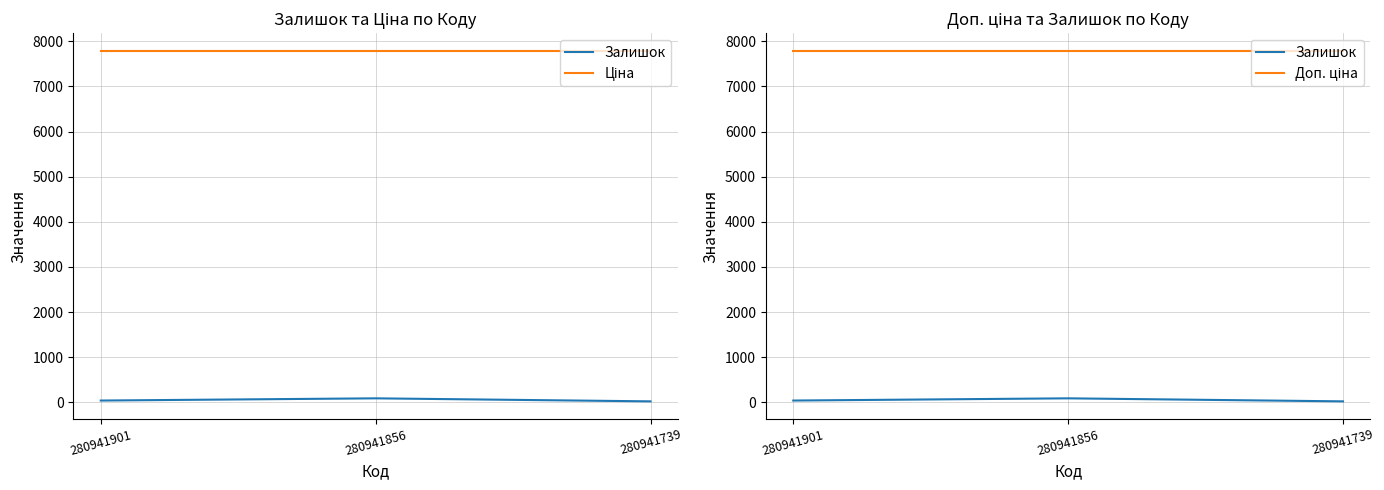

Rank the categories by Ціна value from lowest to highest.

280941901, 280941856, 280941739